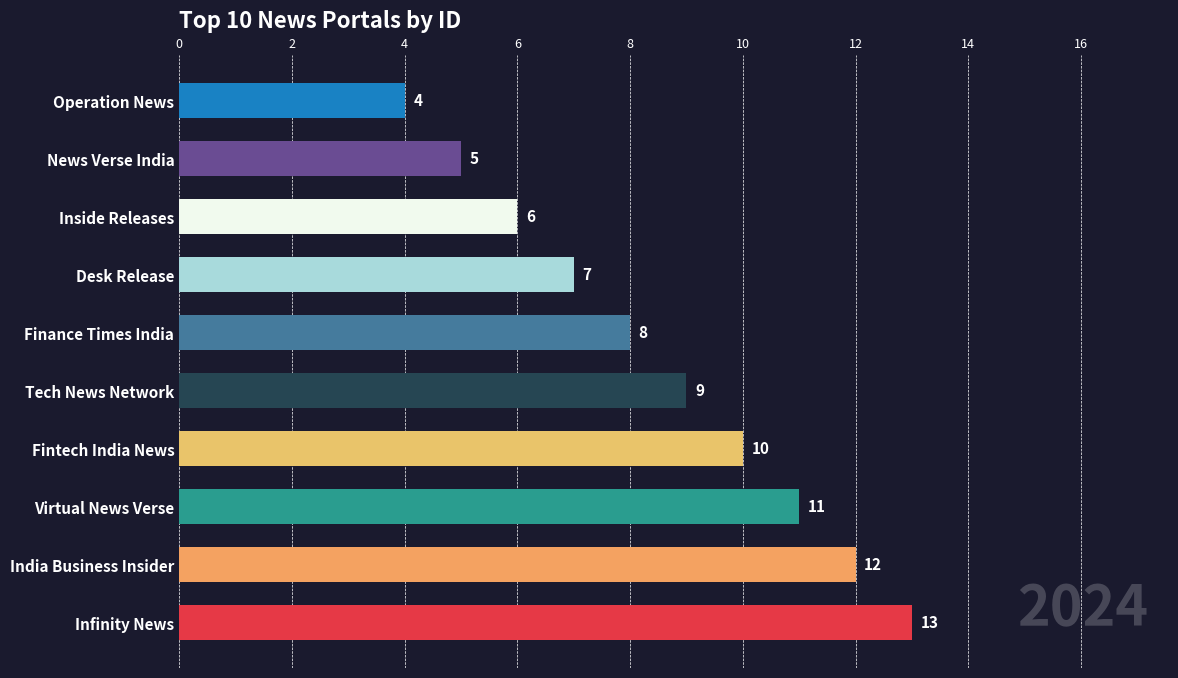

Which category has the lowest value across all series?

Operation News